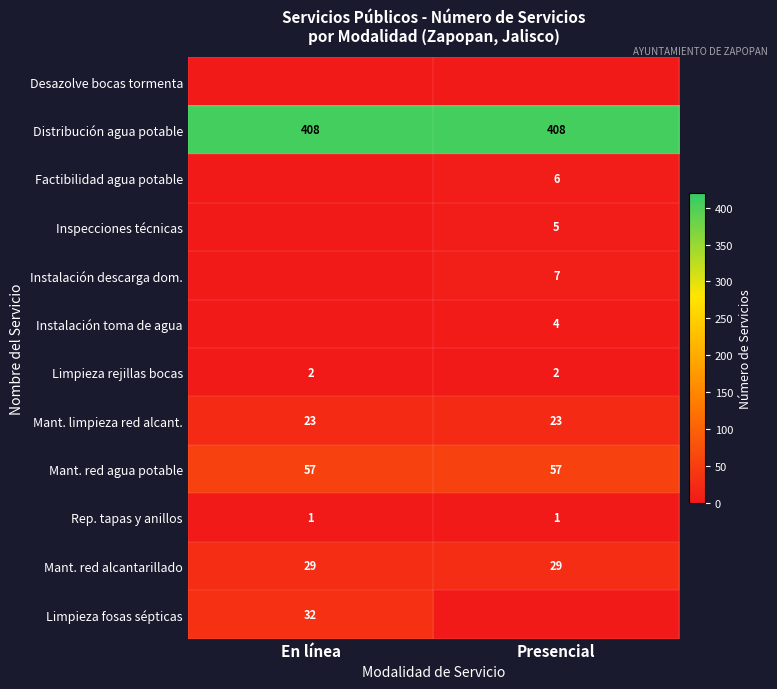

True or false: Mant. limpieza red alcant. has a value of 40 at En línea.

False